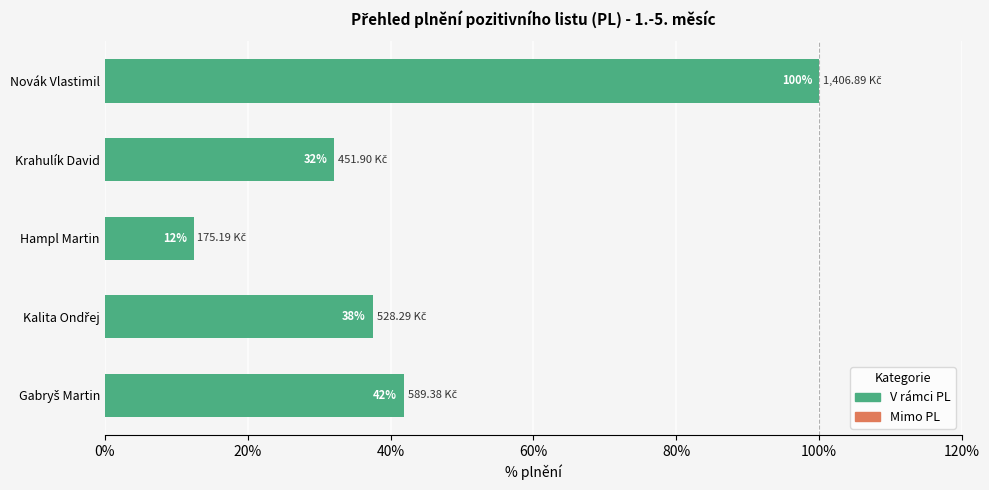

Which has a higher value, Novák Vlastimil or Hampl Martin?

Novák Vlastimil